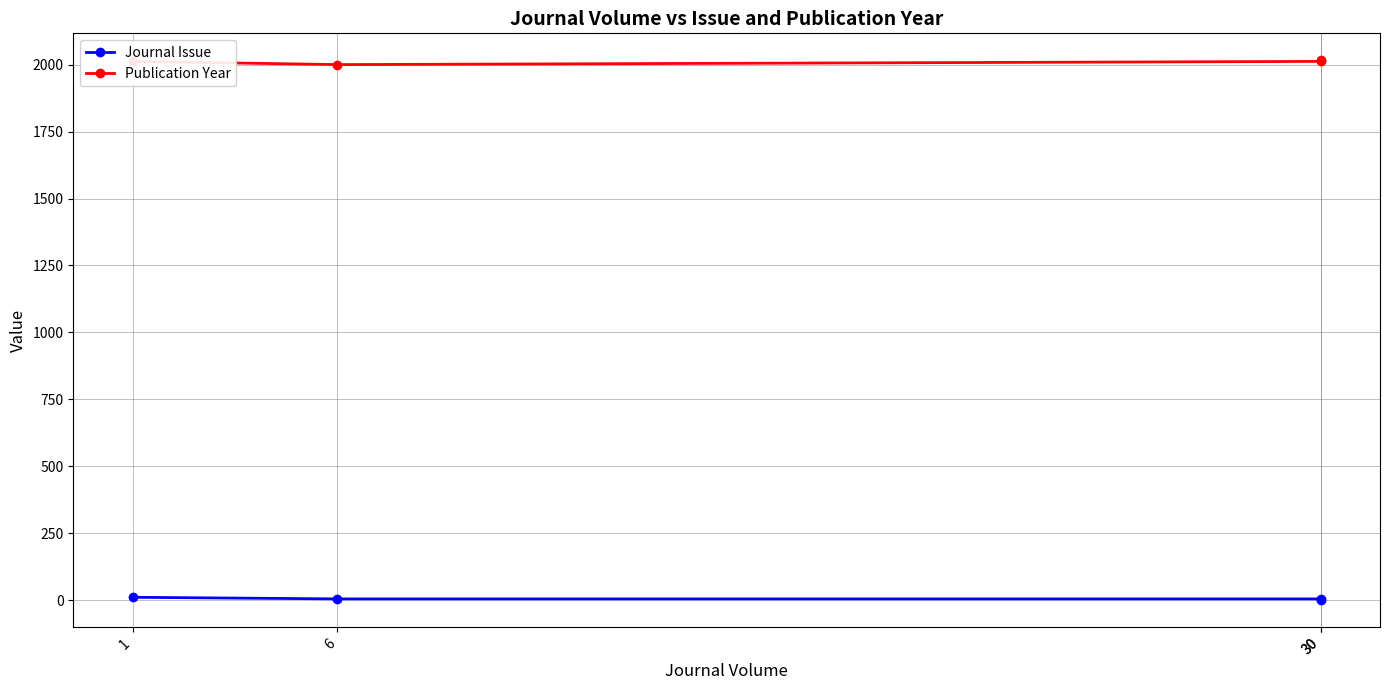

Which series has the largest total across all categories?

Publication Year